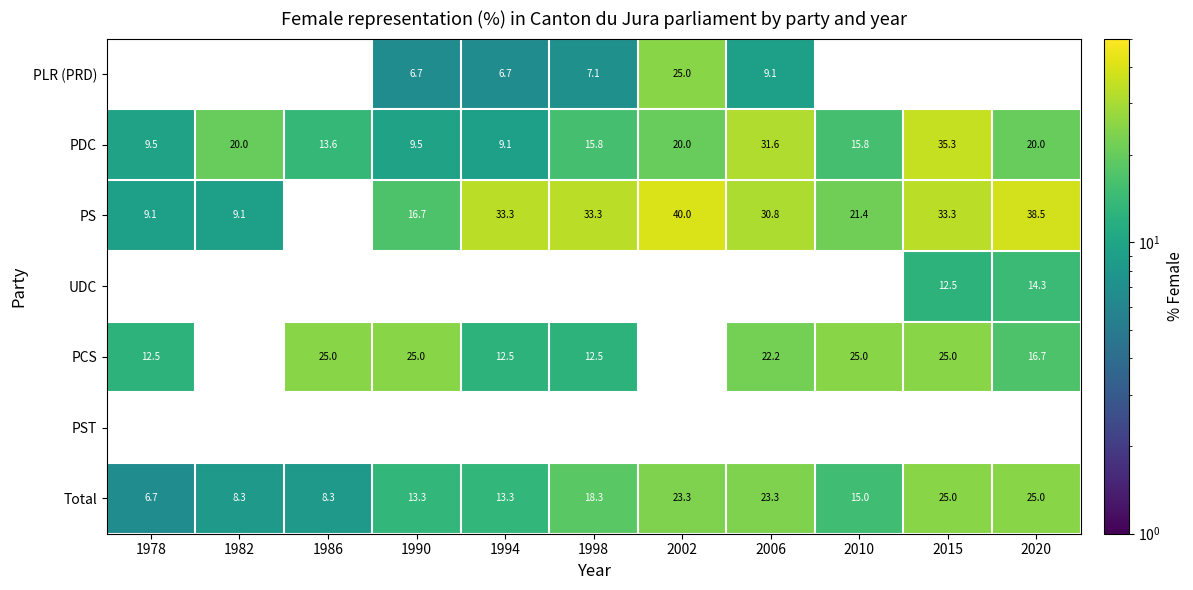

What is the difference between the PS values at 1982 and 1990?

7.6